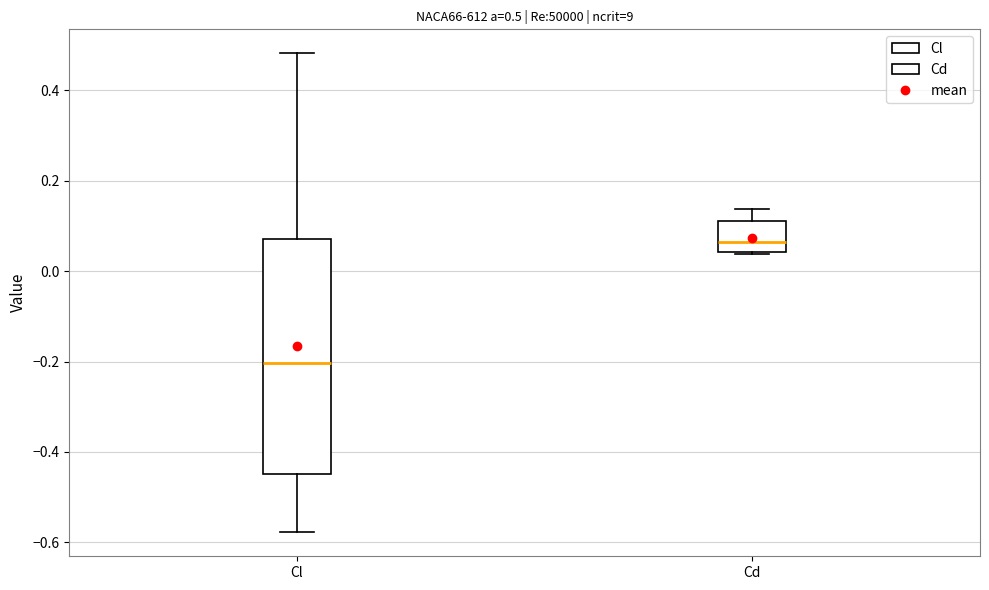

Which box's median line is the lowest?

Cl